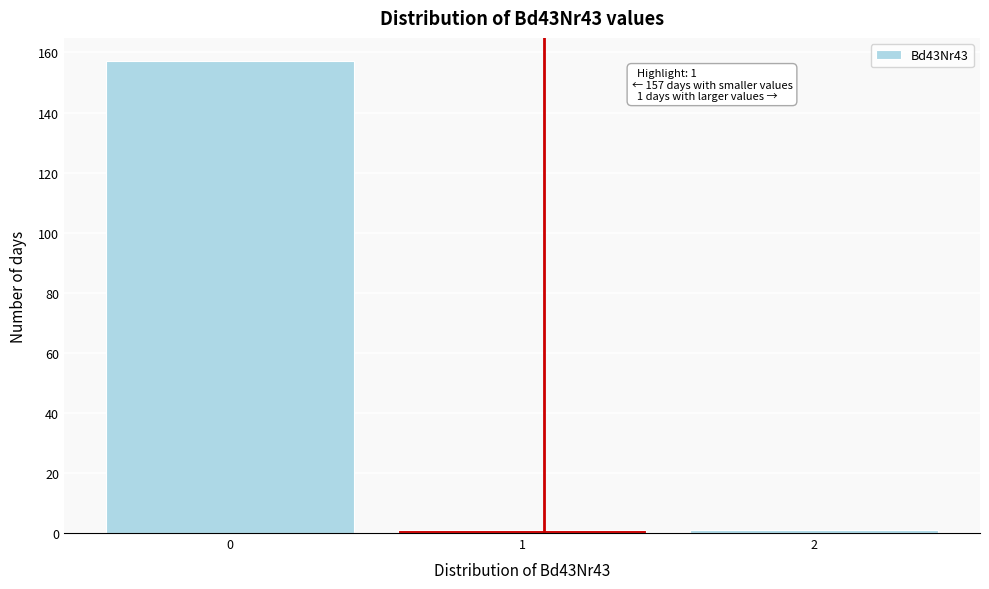

Reading left to right, transcribe all the data shown in this chart.

0=157	1=1	2=1